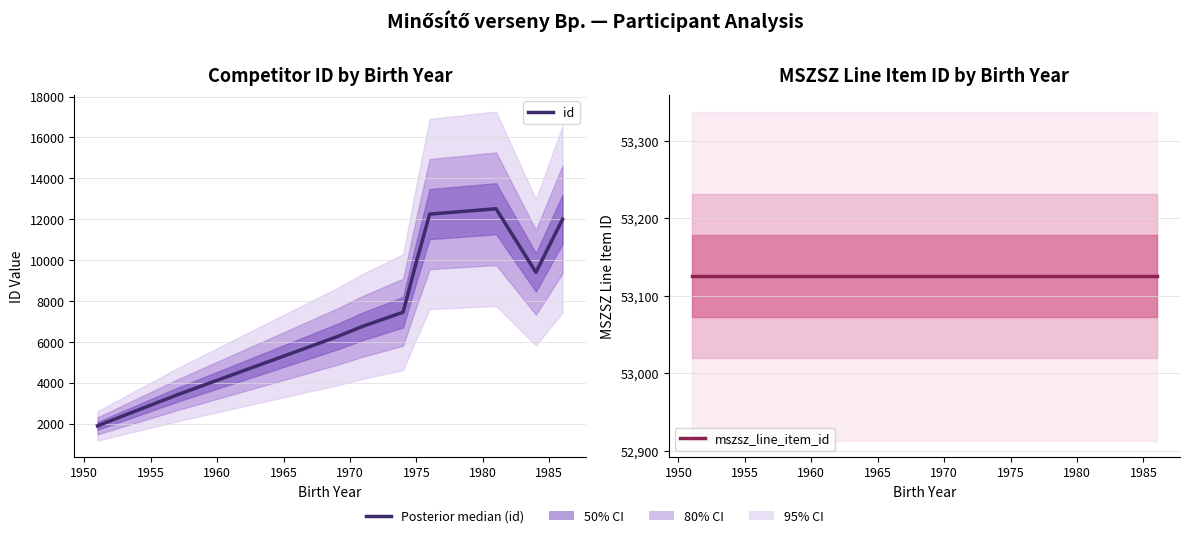

What is the value of the id point at the 4th from the left?

6768.0